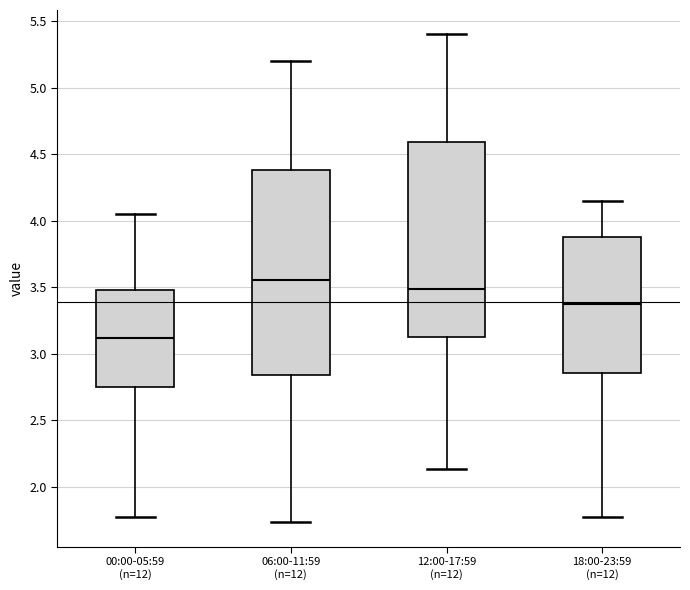

Which box has the lowest median line?

00:00-05:59 (n=12)